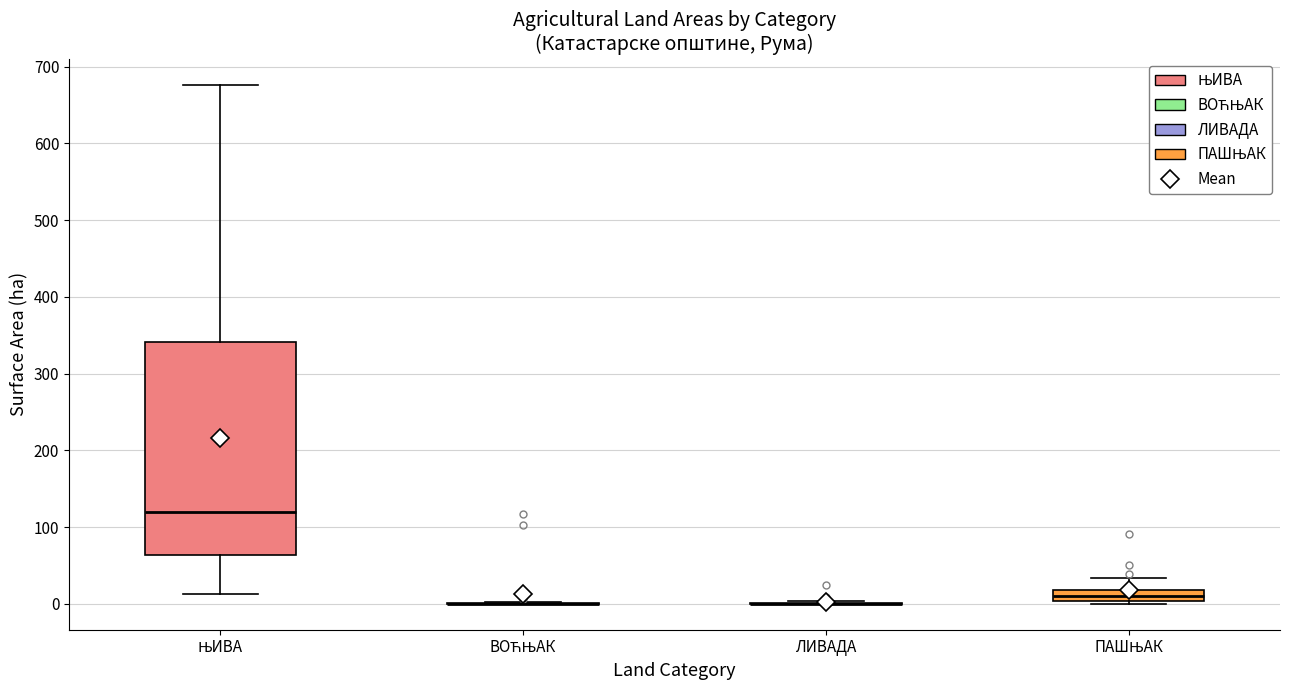

Comparing the boxes themselves (not the whiskers), which one is the tallest?

ЊИВА